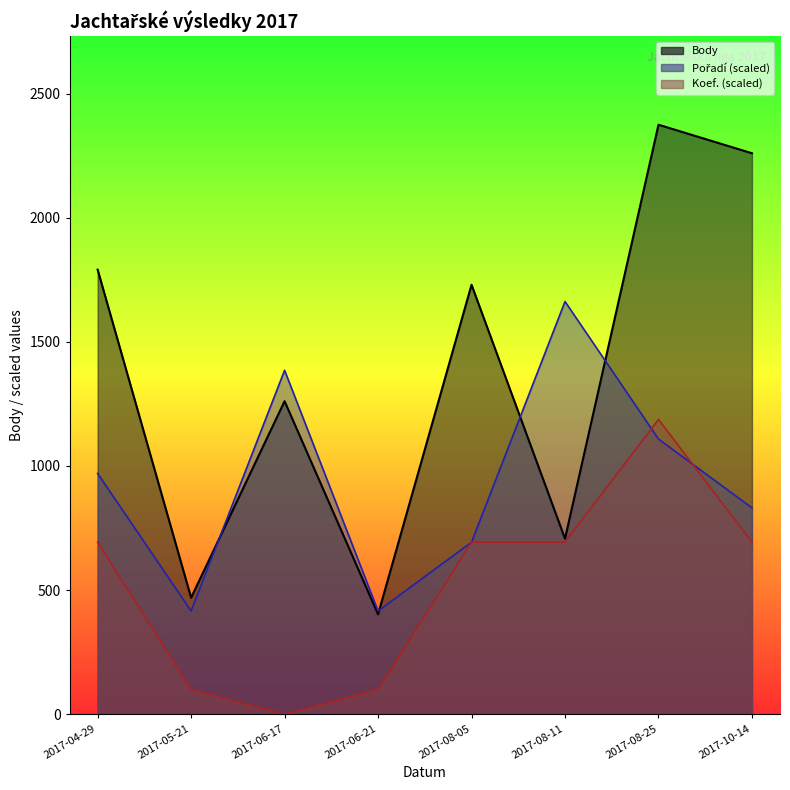

What is the spread (max minus min) of values at 2017-10-14?

1567.3